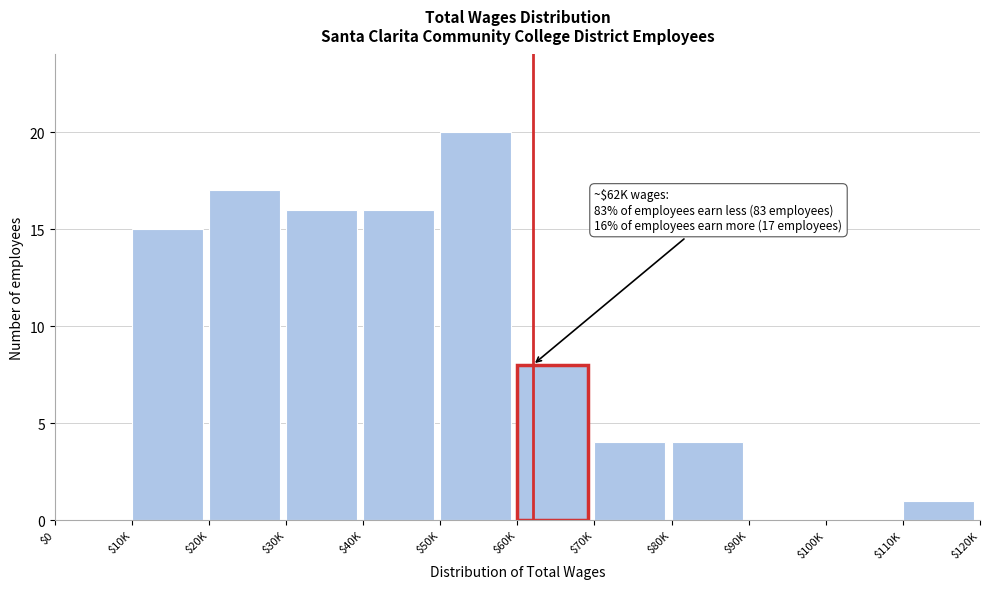

What is the sum of all values?

101